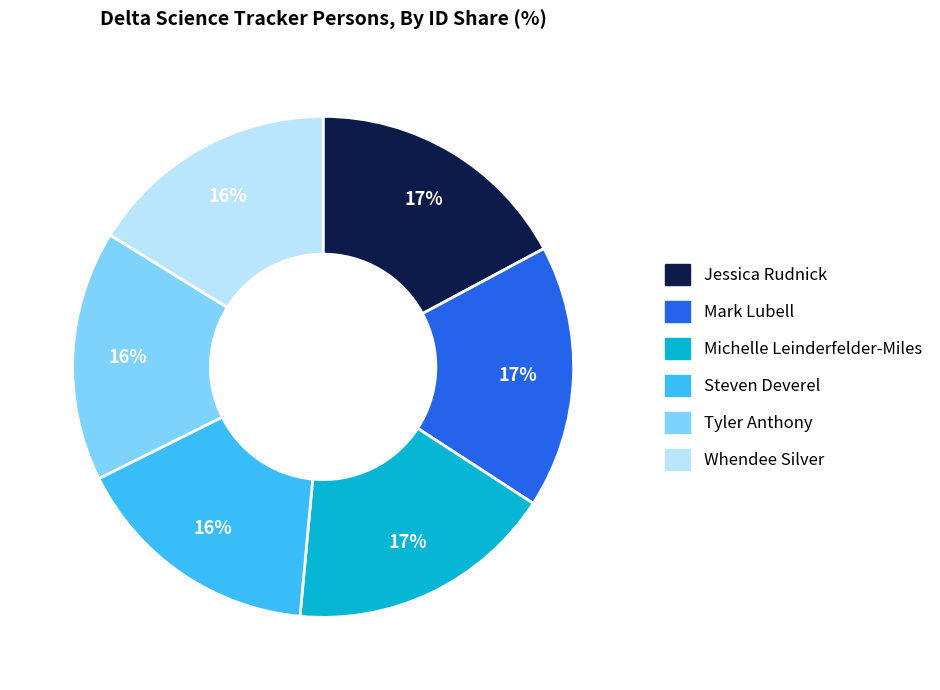

To the nearest percent, what is the difference between the Whendee Silver and Jessica Rudnick slice percentages?

1%